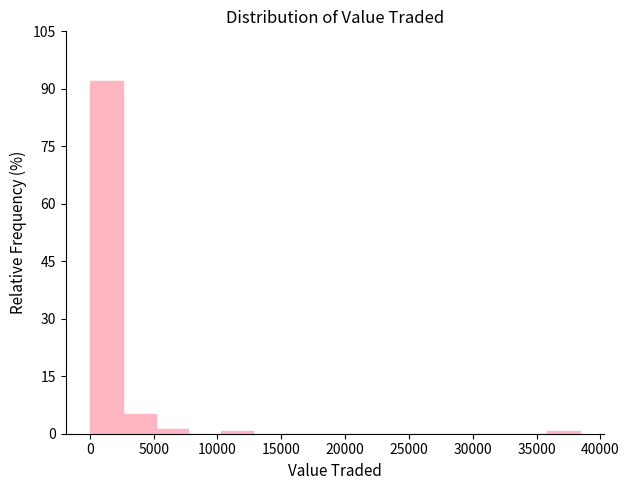

How tall is the bar that spans 2500 to 5000 on the x-axis? Neither the bar edges nor the heights are printed on the chart, so give them approximately, as read against the axes.

6